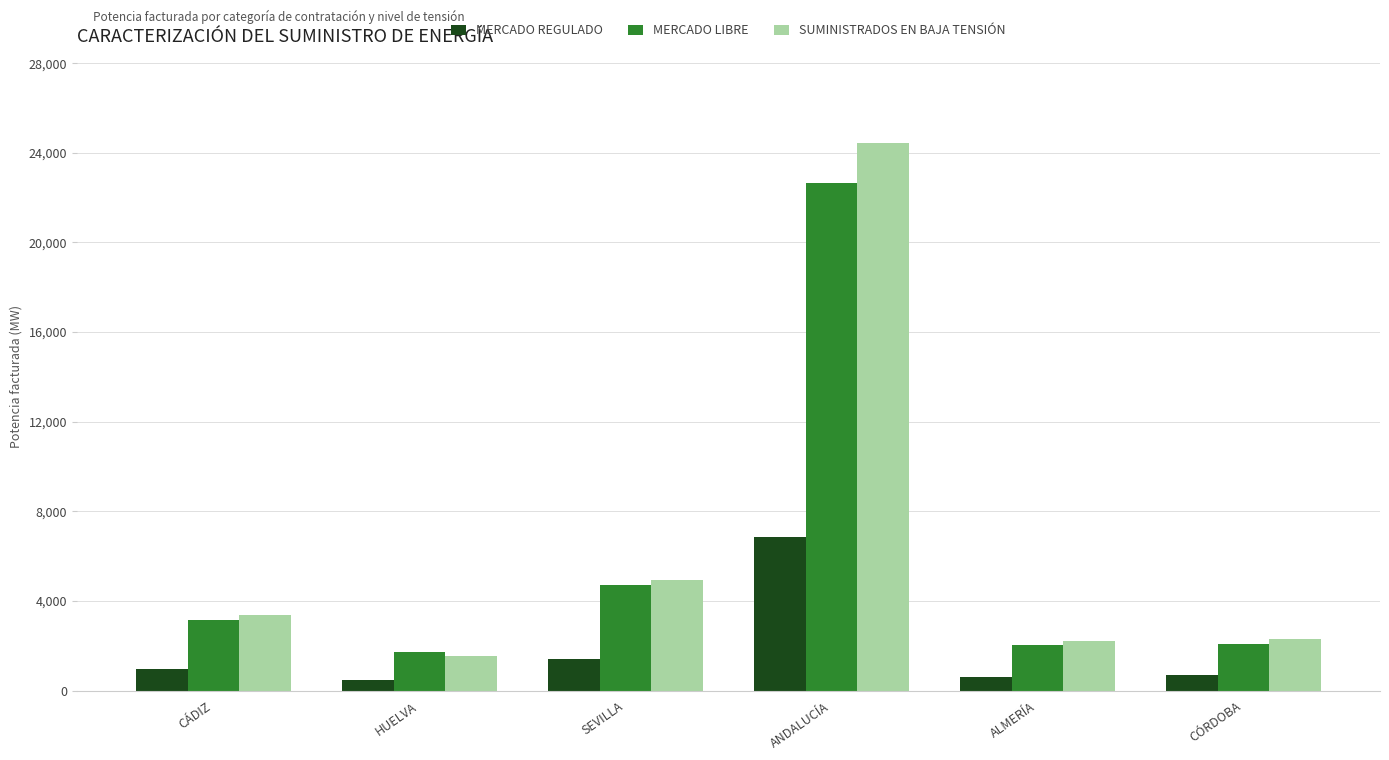

What is the sum of all MERCADO LIBRE values?

36339.3